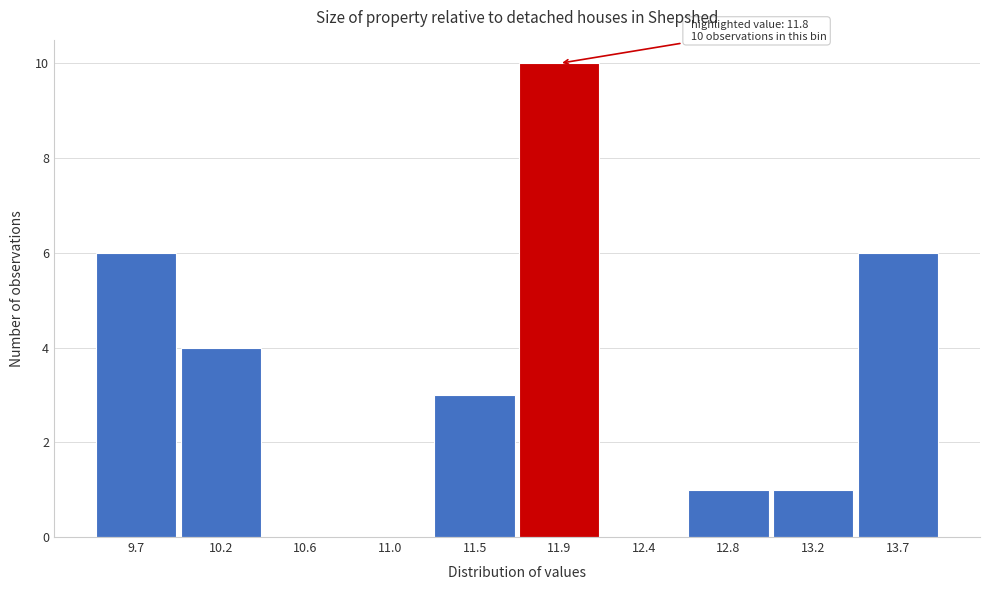

Which range on the x-axis has the tallest bar?

11.70 to 12.14